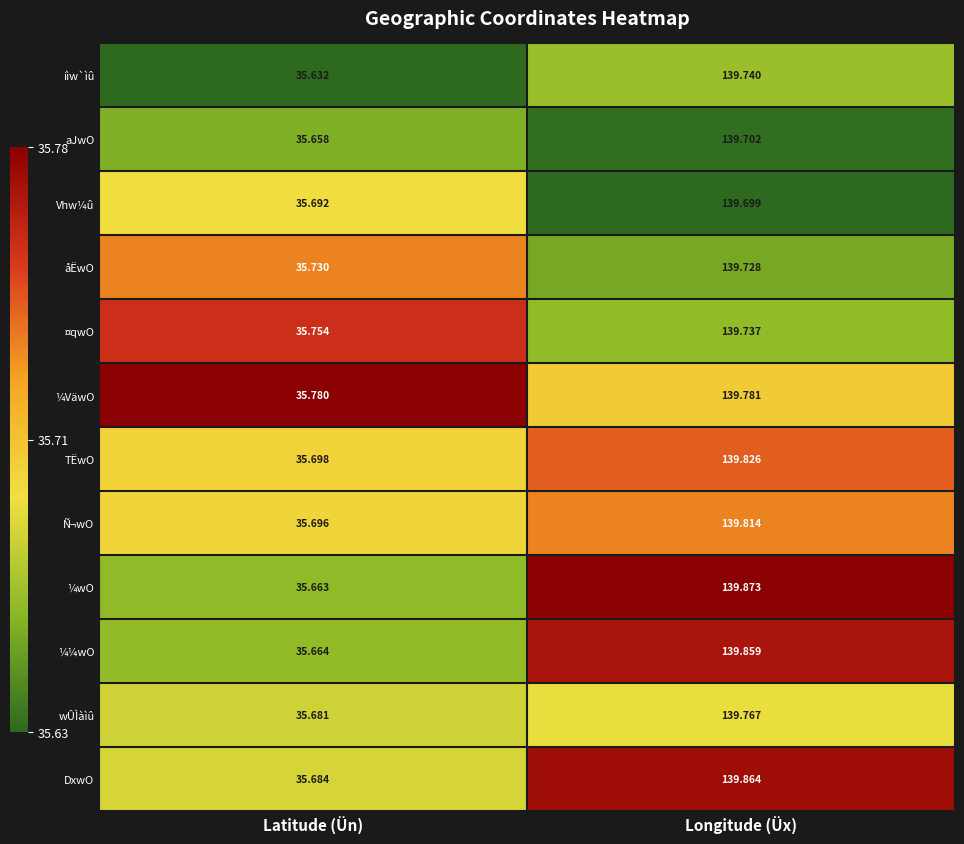

Which series has the widest spread of values?

¼wO